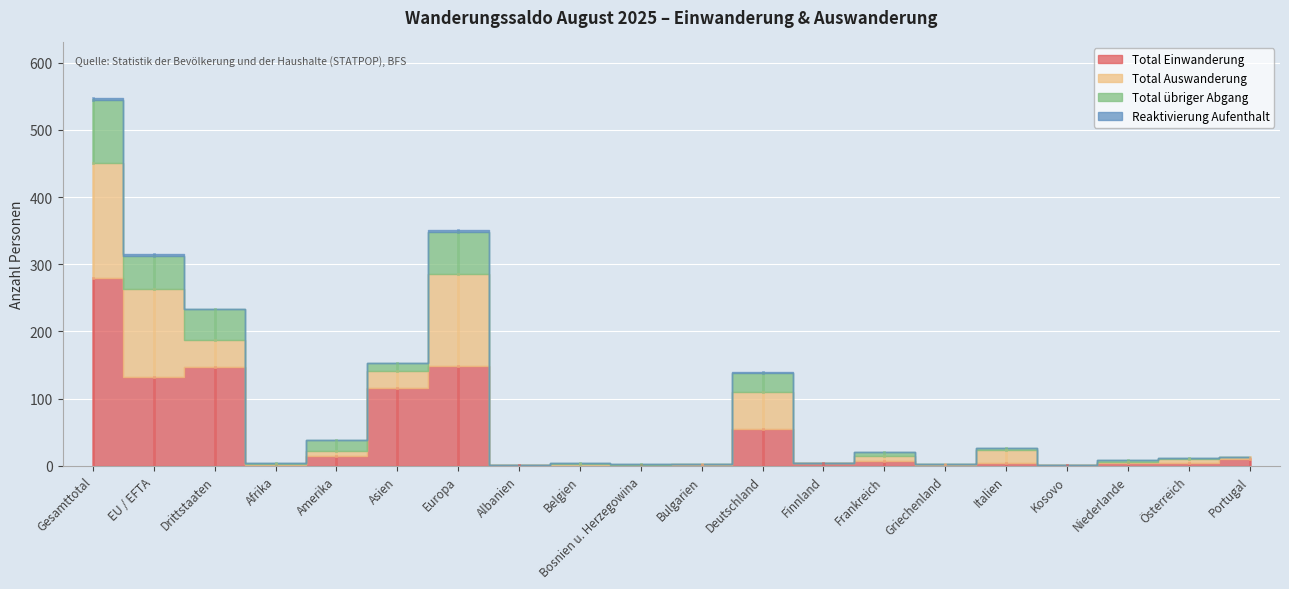

What is the sum of the Total übriger Abgang values at Bosnien u. Herzegowina and Belgien?

3